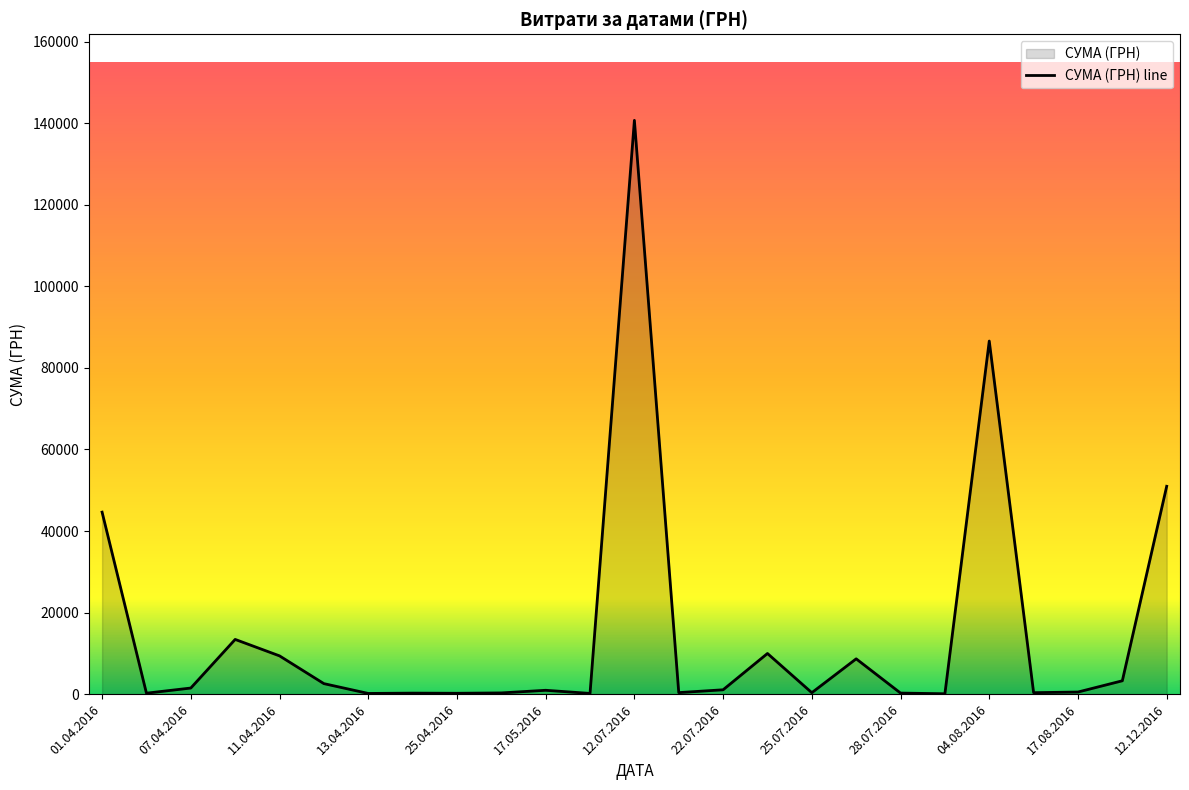

At which category does the chart reach its peak across all series?

12.07.2016